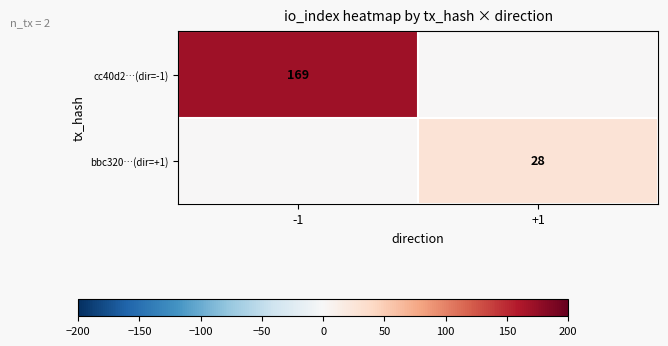

The value of cc40d2…(dir=-1) at -1 is 169. True or false?

True